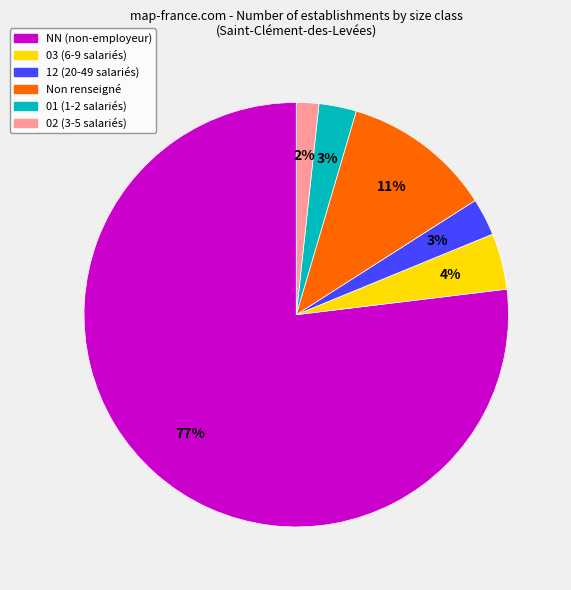

To the nearest percent, what is the average slice percentage?

17%